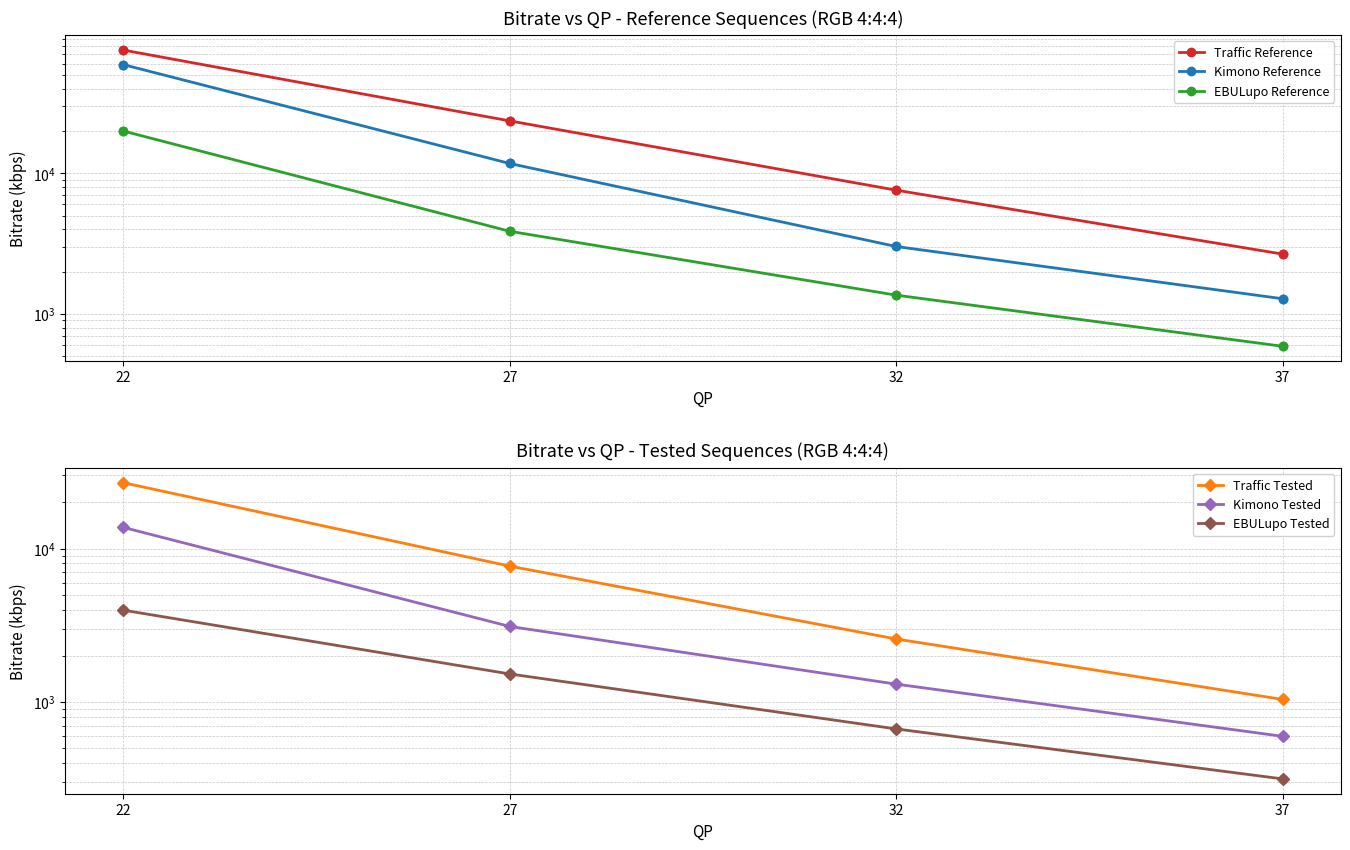

Which series reaches the maximum Y coordinate?

Traffic Reference